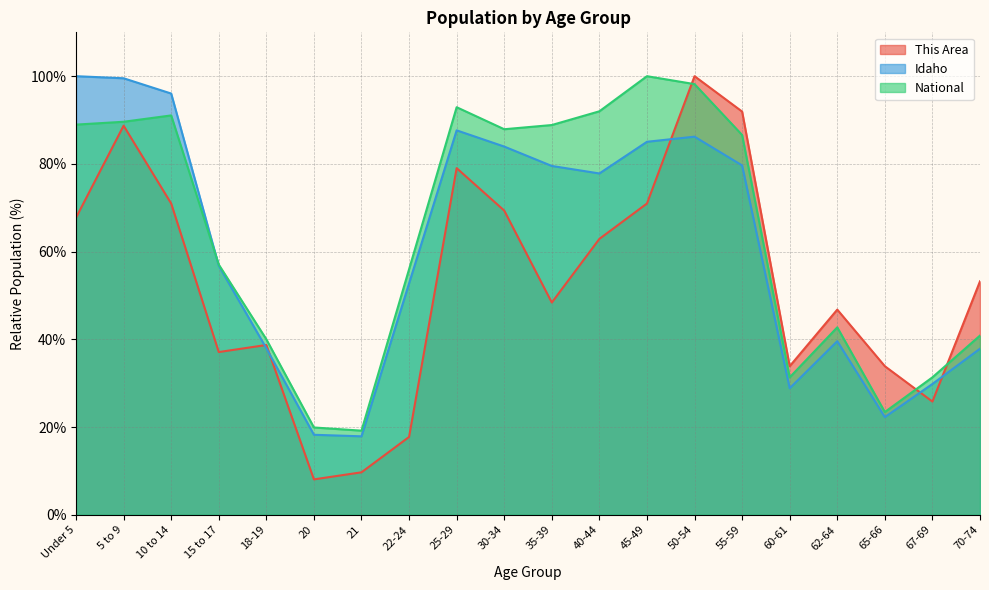

What is the greatest value displayed?

100.0